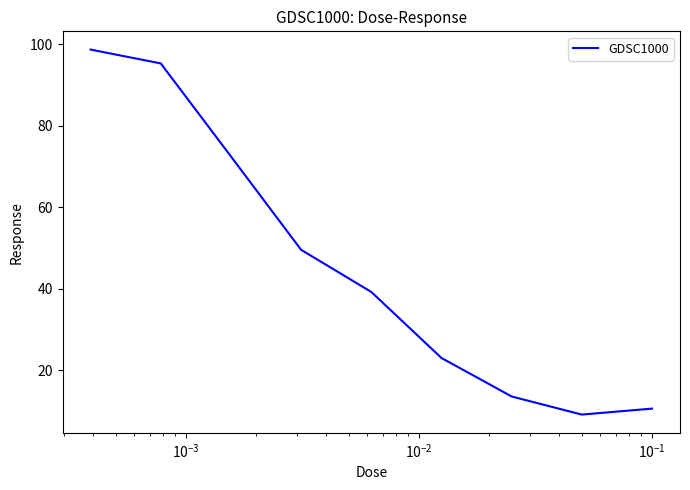

What is the minimum value shown in the chart?

9.1